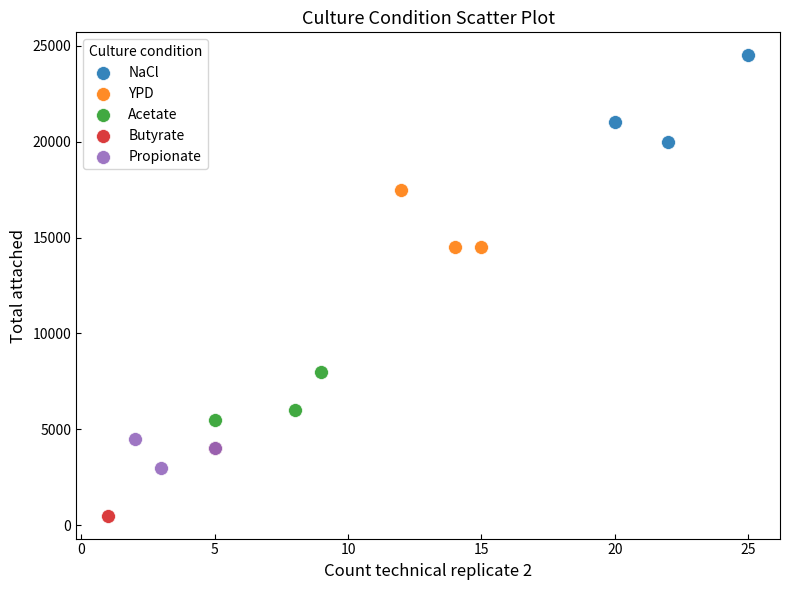

Which series reaches the maximum Y coordinate?

NaCl